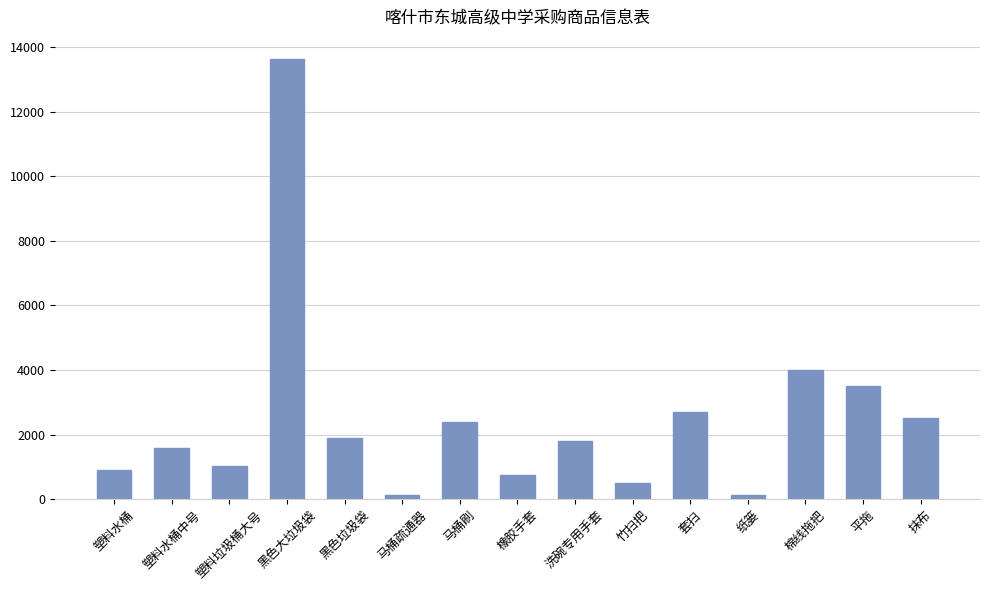

At which label is the value closest to 6876?

棉线拖把